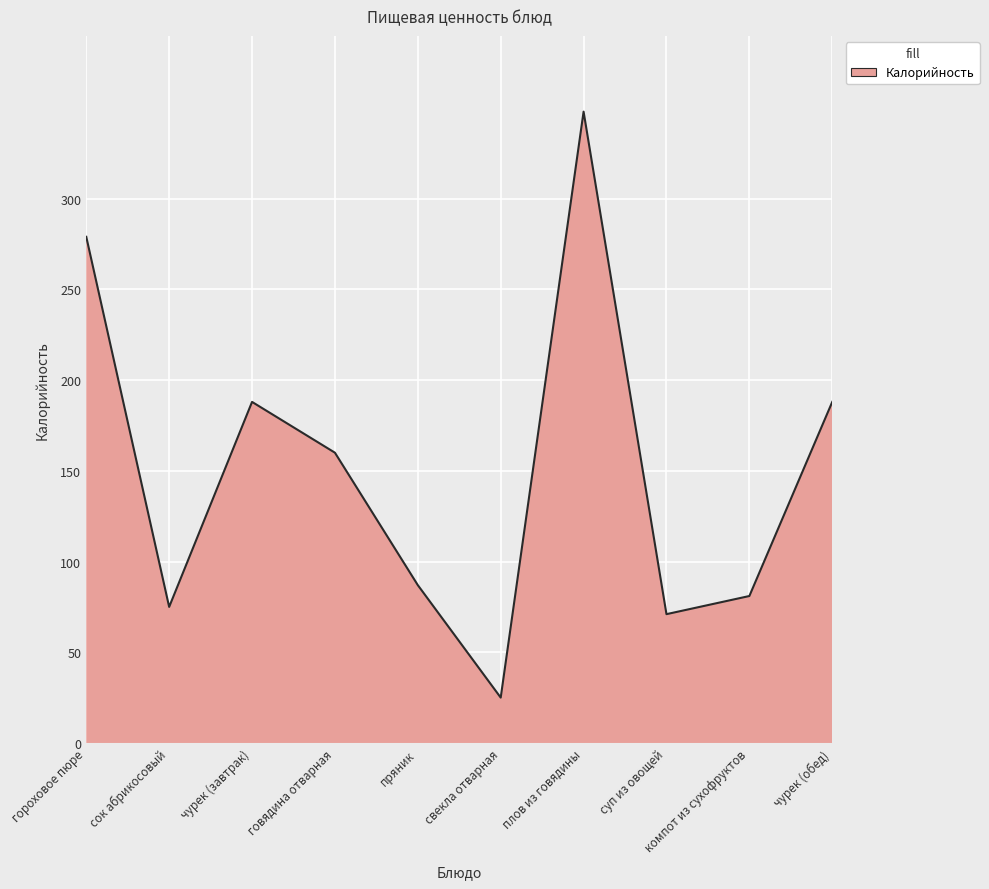

Between свекла отварная and суп из овощей, which is larger?

суп из овощей